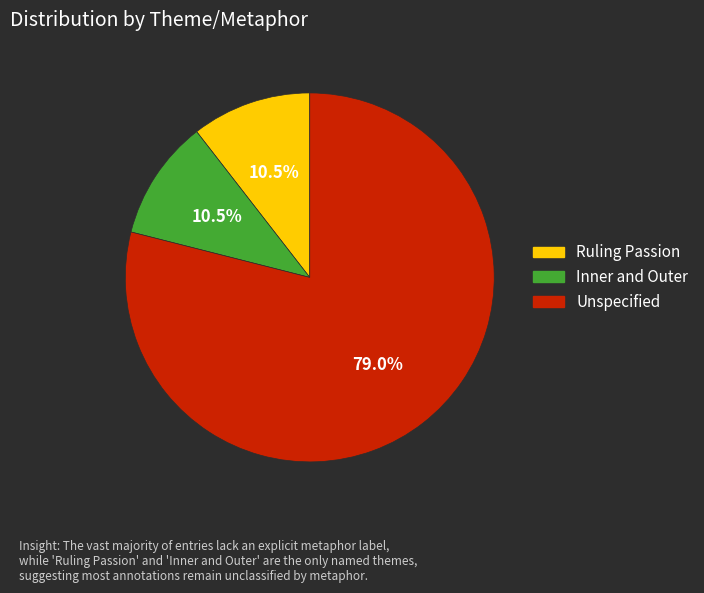

Does any single category account for the majority?

Yes